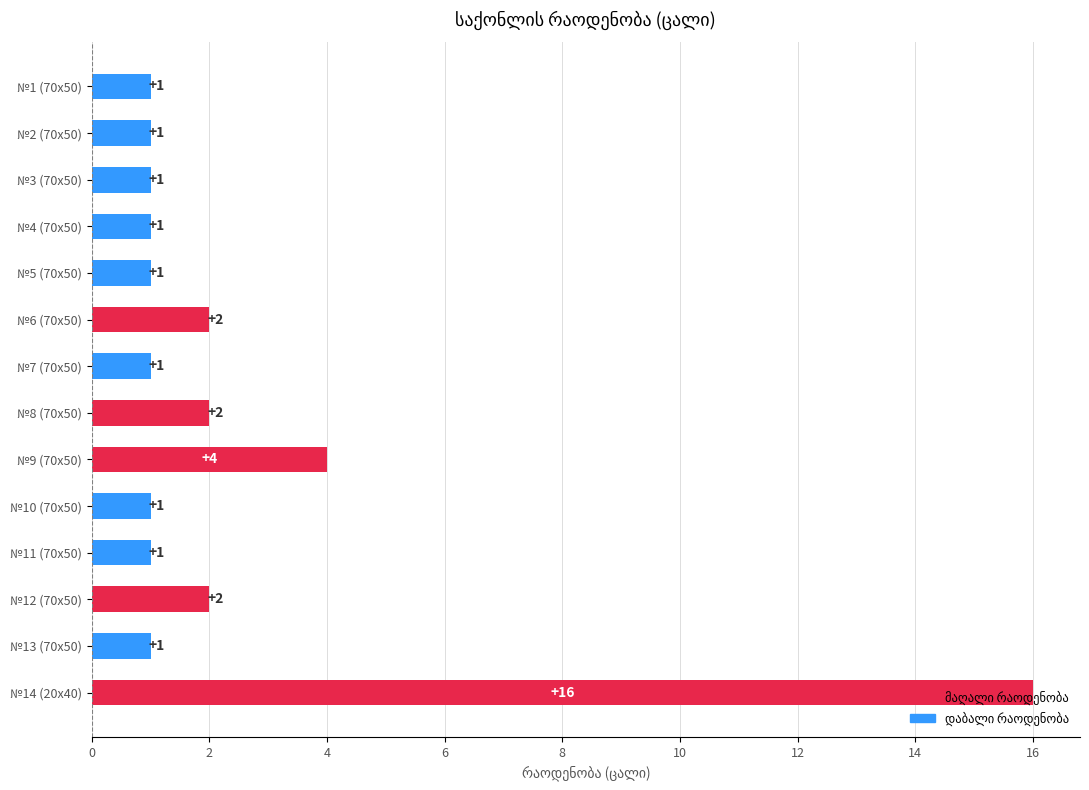

What is the label of the 4th bar from the top?

№4 (70x50)